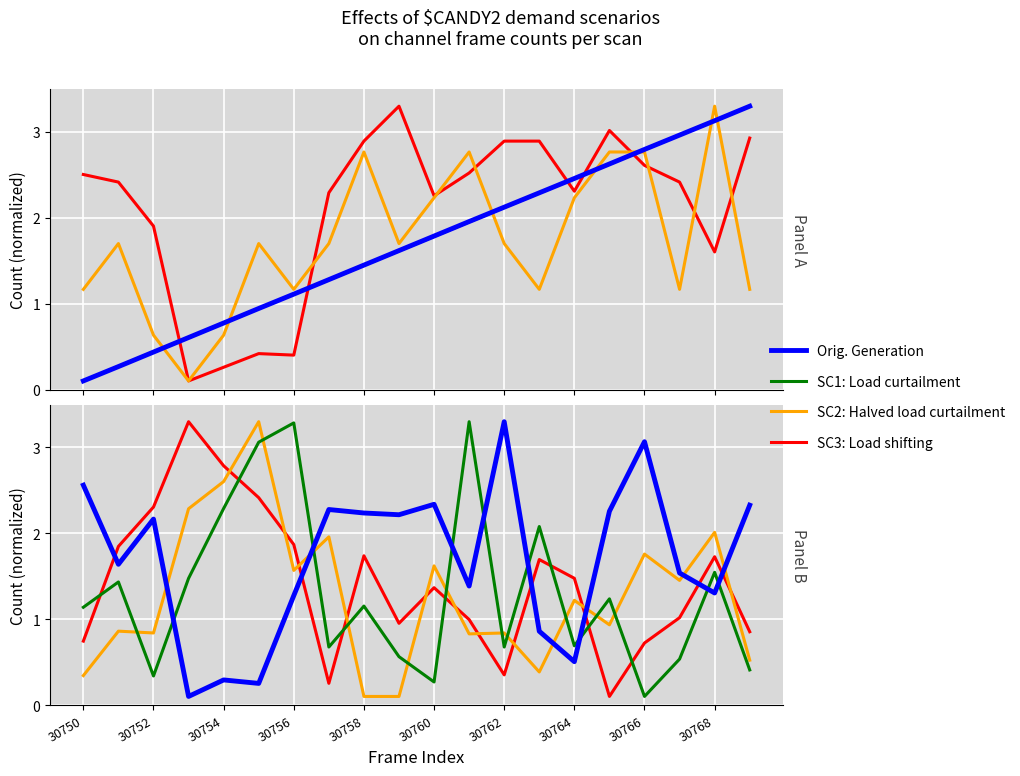

What is the difference between the maximum and second lowest values in the SC3: Load shifting series?

3.0